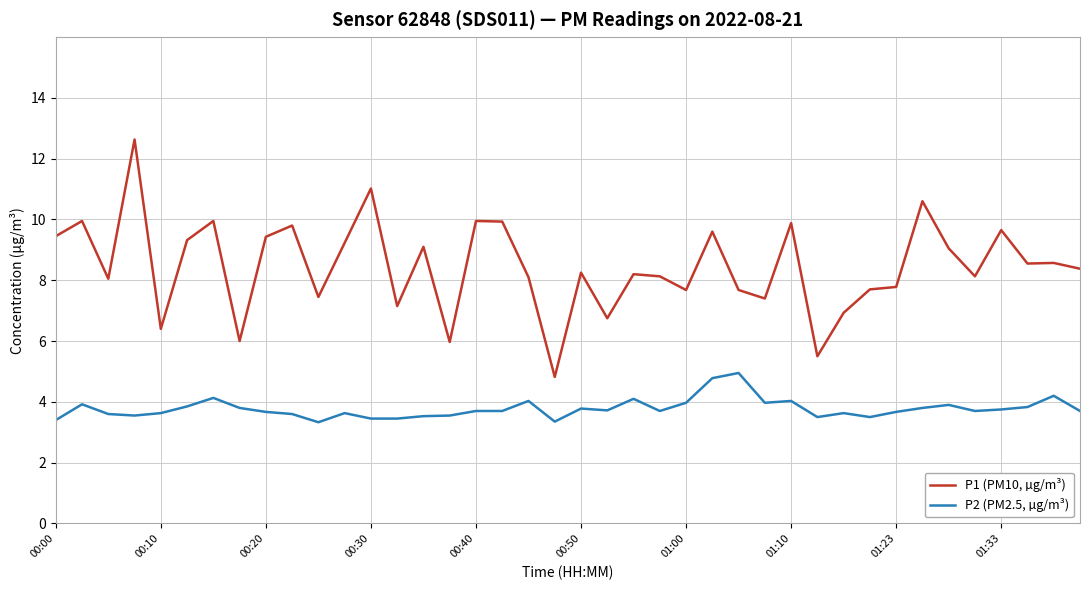

True or false: P1 (PM10, µg/m³) and P2 (PM2.5, µg/m³) cross at least once.

False